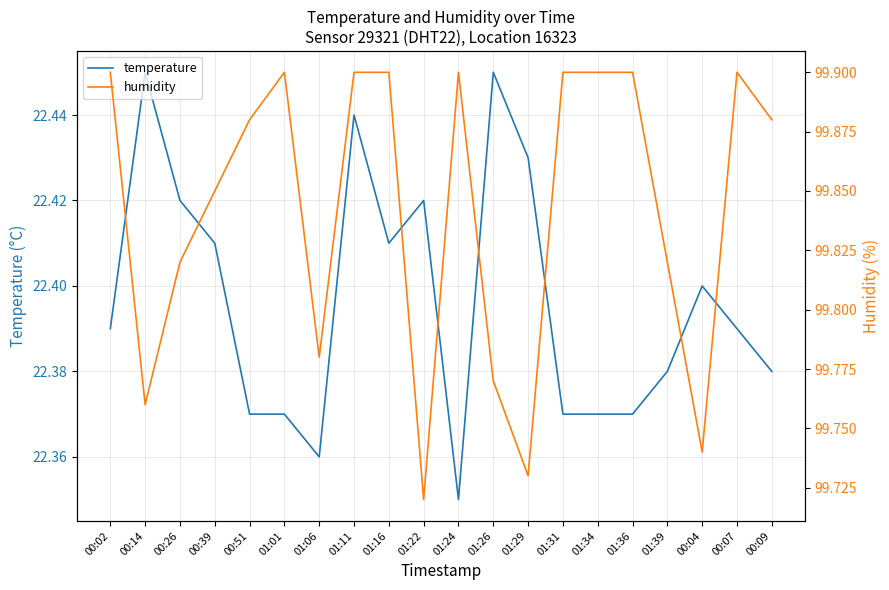

At which category does humidity reach its first local valley?

00:14